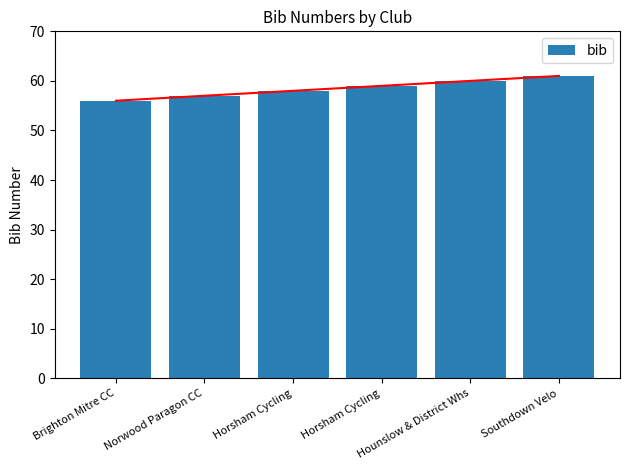

How many data points are above 59?

2